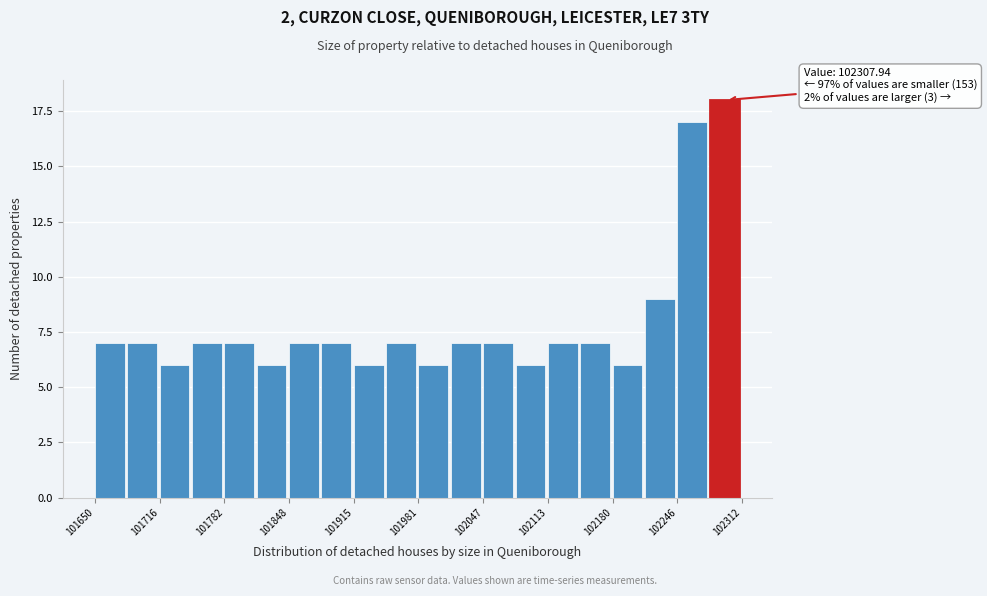

Read against the x-axis, roughly where is the centre of the tallest bar?

102290